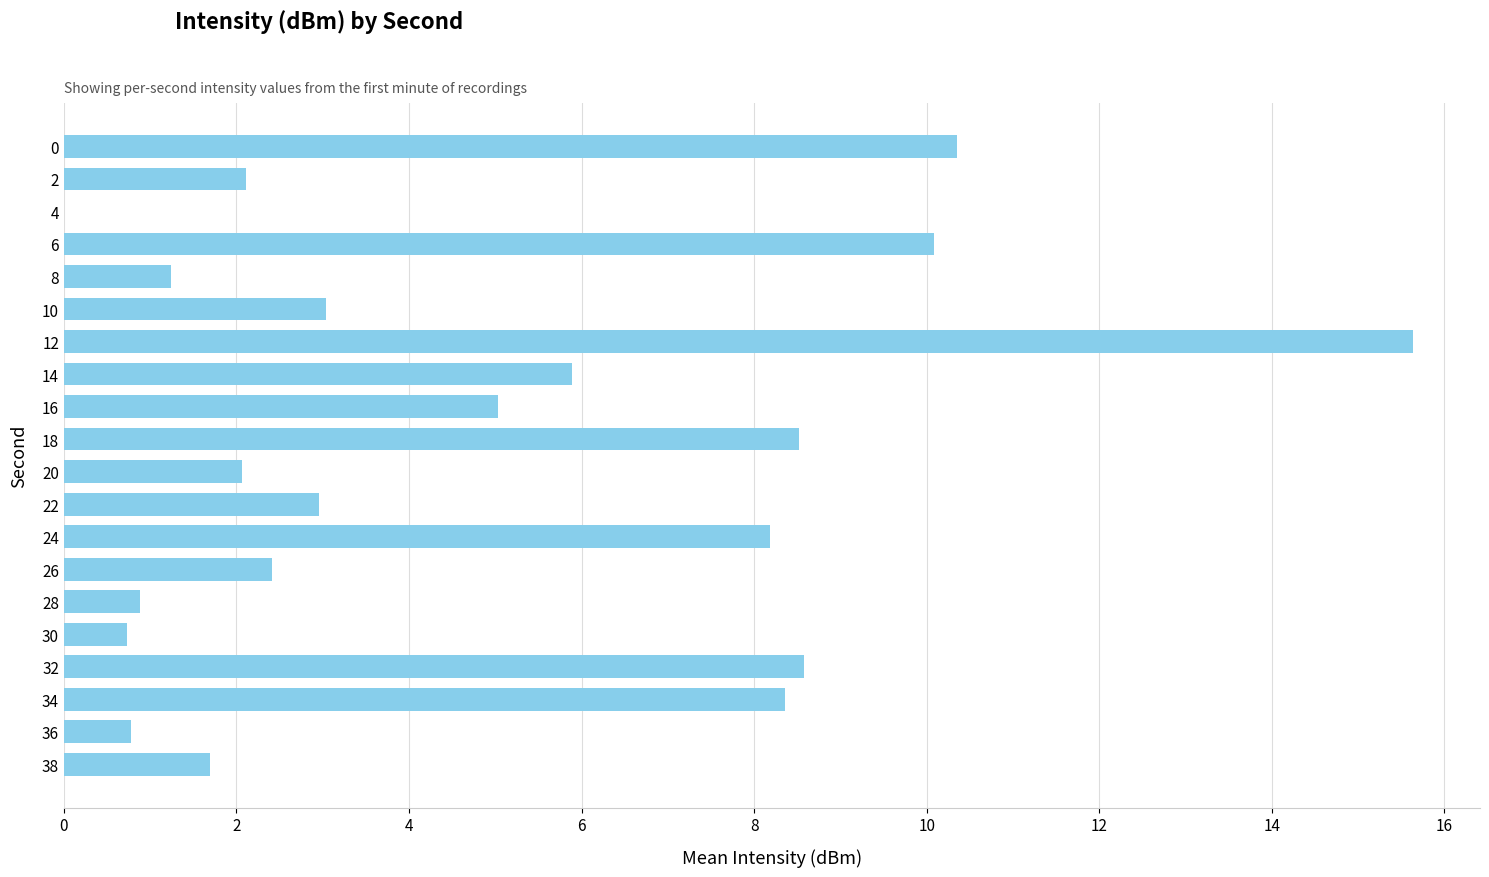

Between 10 and 8, which is larger?

10